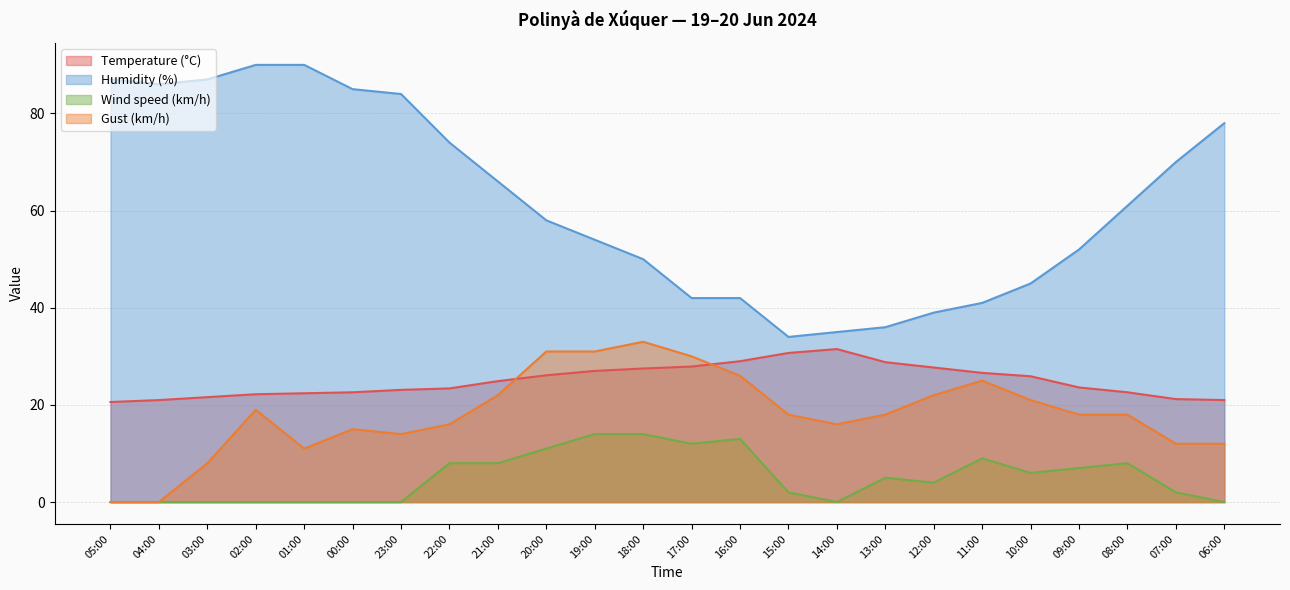

What are all the series names shown in the legend?

Temperature (°C), Humidity (%), Wind speed (km/h), Gust (km/h)